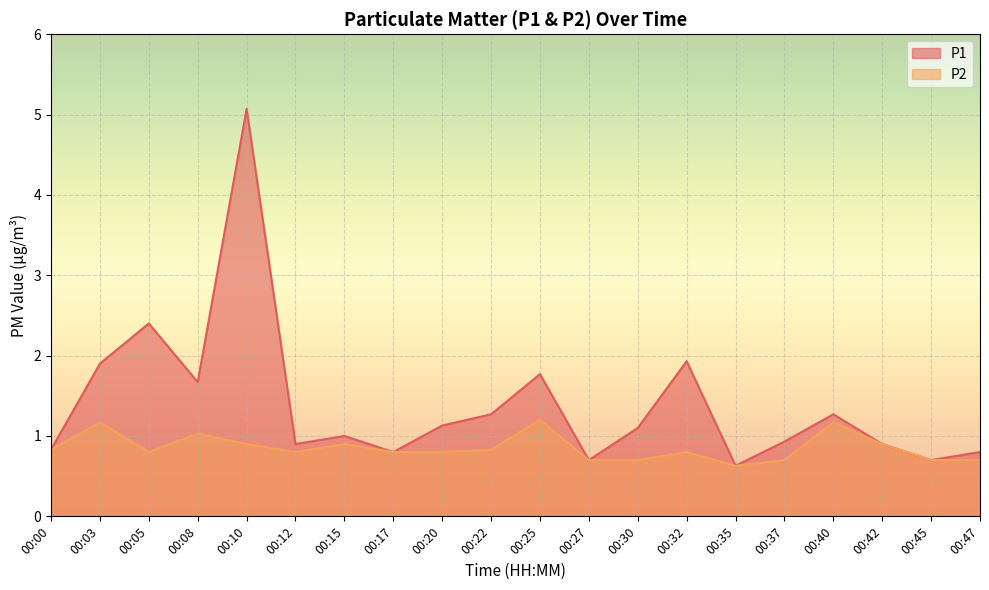

What is the difference between the P2 values at 00:17 and 00:35?

0.2